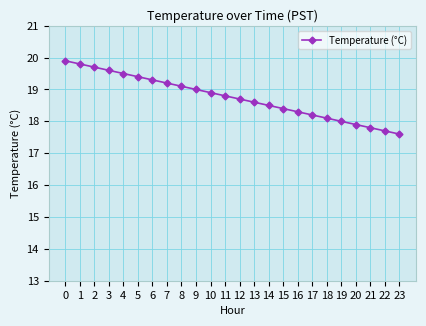

True or false: the data shows 19.4 at 5.

True